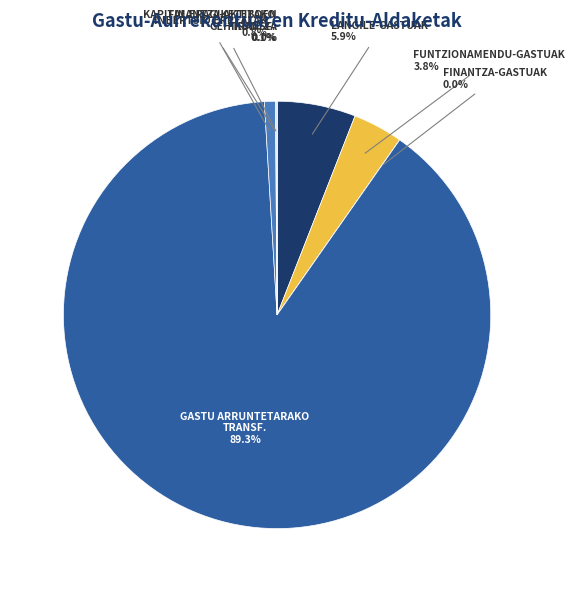

Which slice is the largest?

GASTU ARRUNTETARAKO TRANSF.